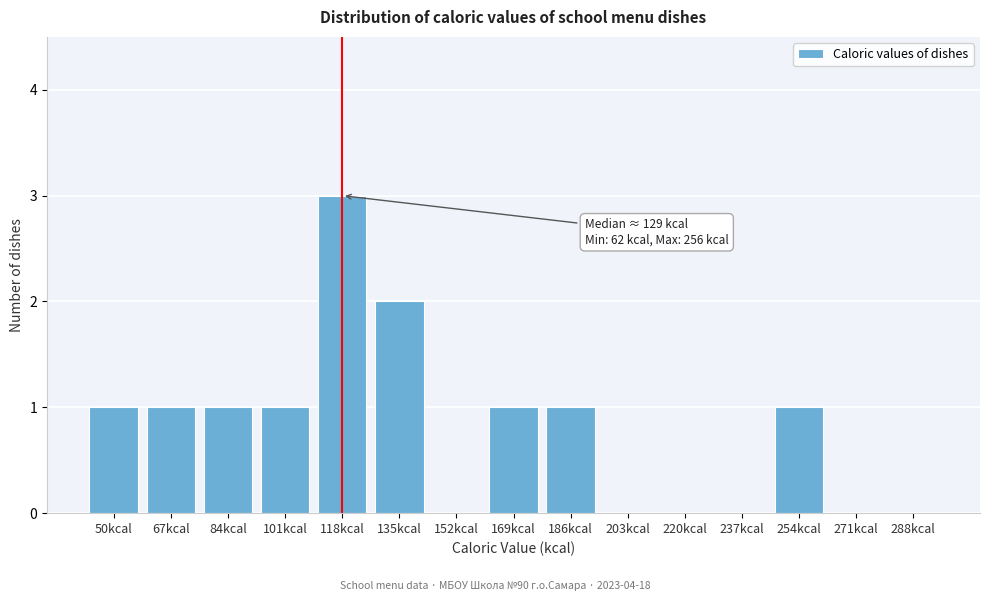

Reading left to right, what are all the values shown in this chart?

50kcal=1	67kcal=1	84kcal=1	101kcal=1	118kcal=3	135kcal=2	152kcal=0	169kcal=1	186kcal=1	203kcal=0	220kcal=0	237kcal=0	254kcal=1	271kcal=0	288kcal=0